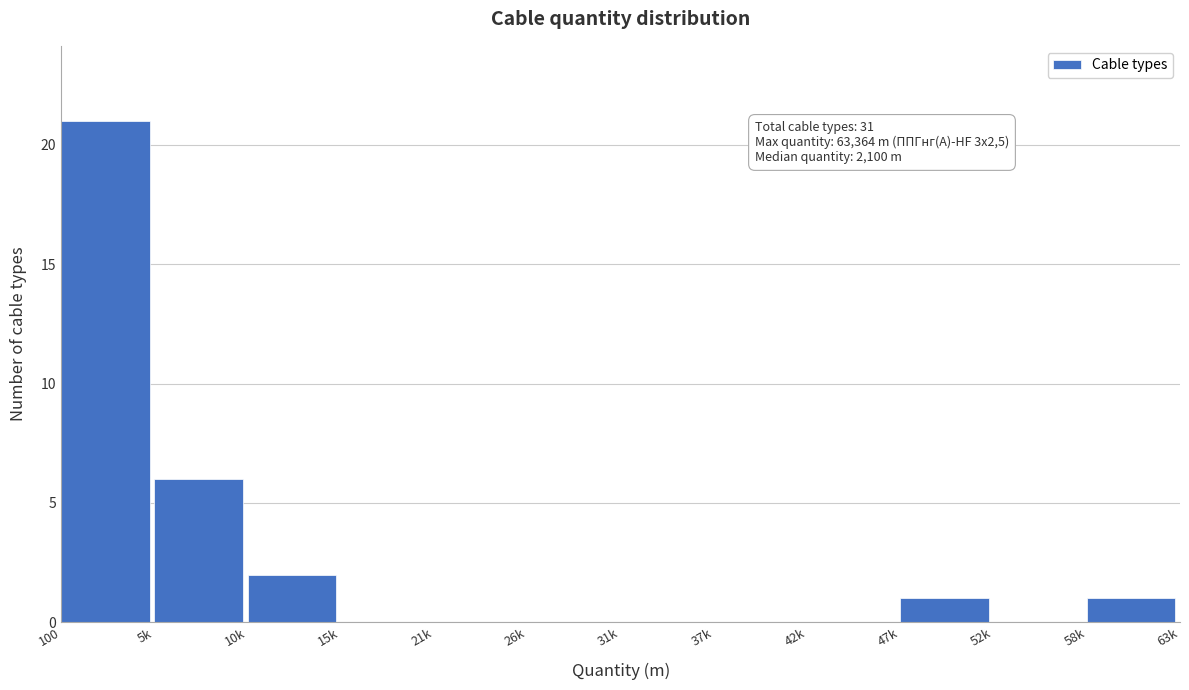

Reading right to left, transcribe all the data shown in this chart.

58k=1	52k=0	47k=1	42k=0	37k=0	31k=0	26k=0	21k=0	15k=0	10k=2	5k=6	100=21